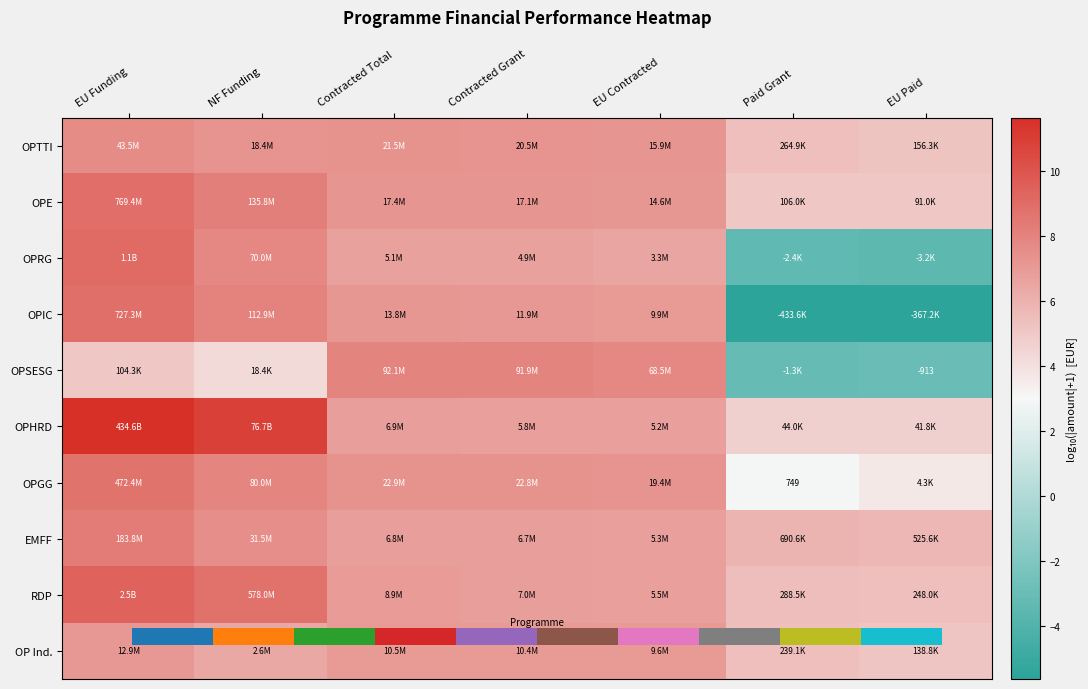

What is the difference between the maximum and minimum values in the OPSESG series?

11.1